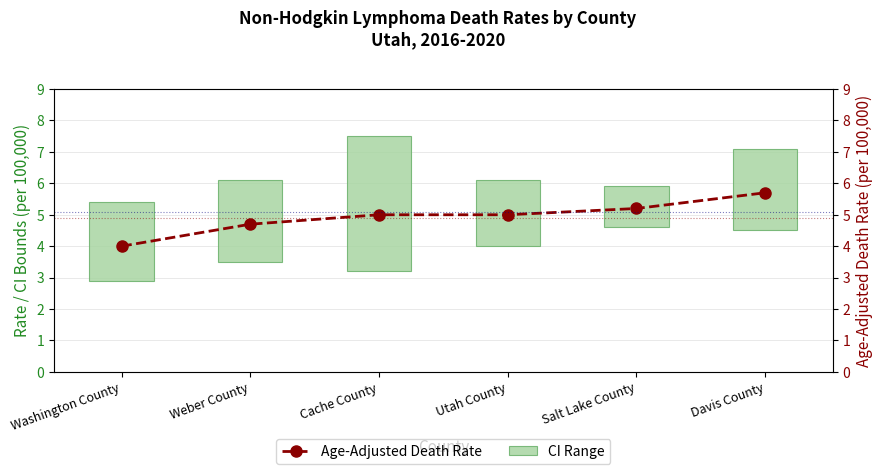

List the series in order of their peak value, highest first.

Age-Adjusted Death Rate, CI Range (mm)